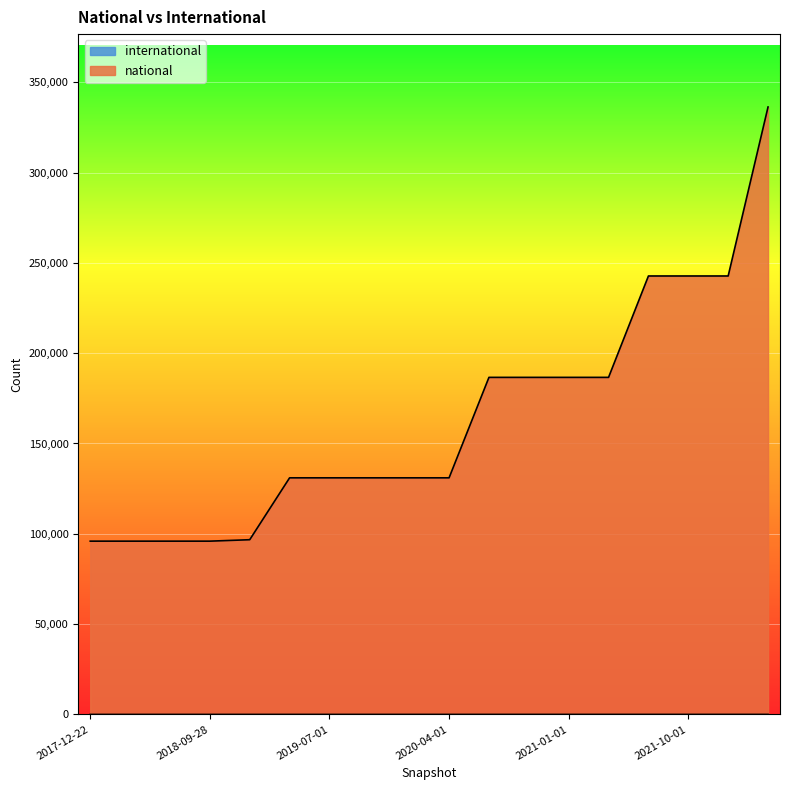

What is the total value across all series at 2019-04-06?

130990